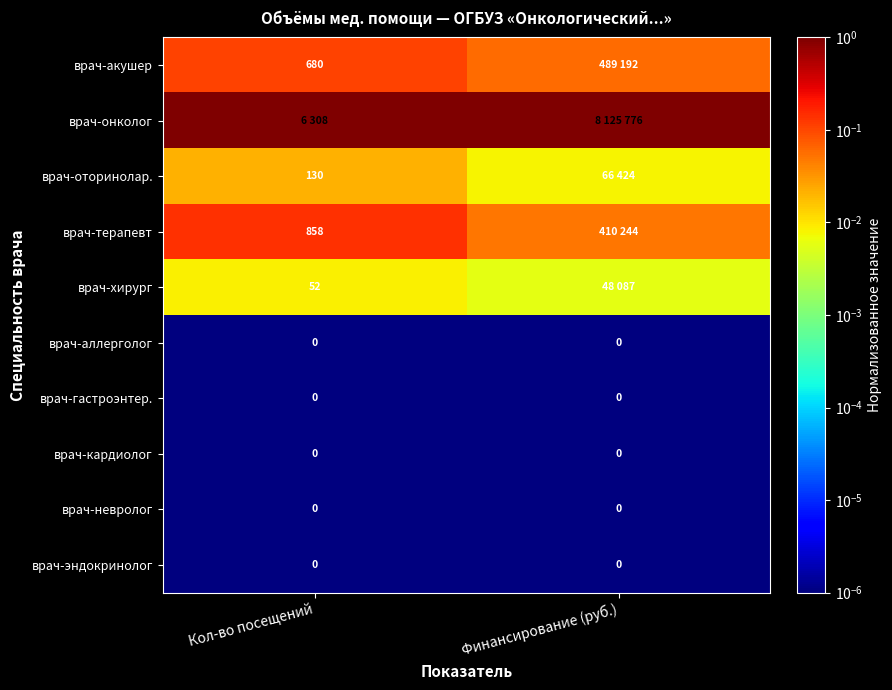

At which label does врач-аллерголог reach its minimum?

Кол-во посещений